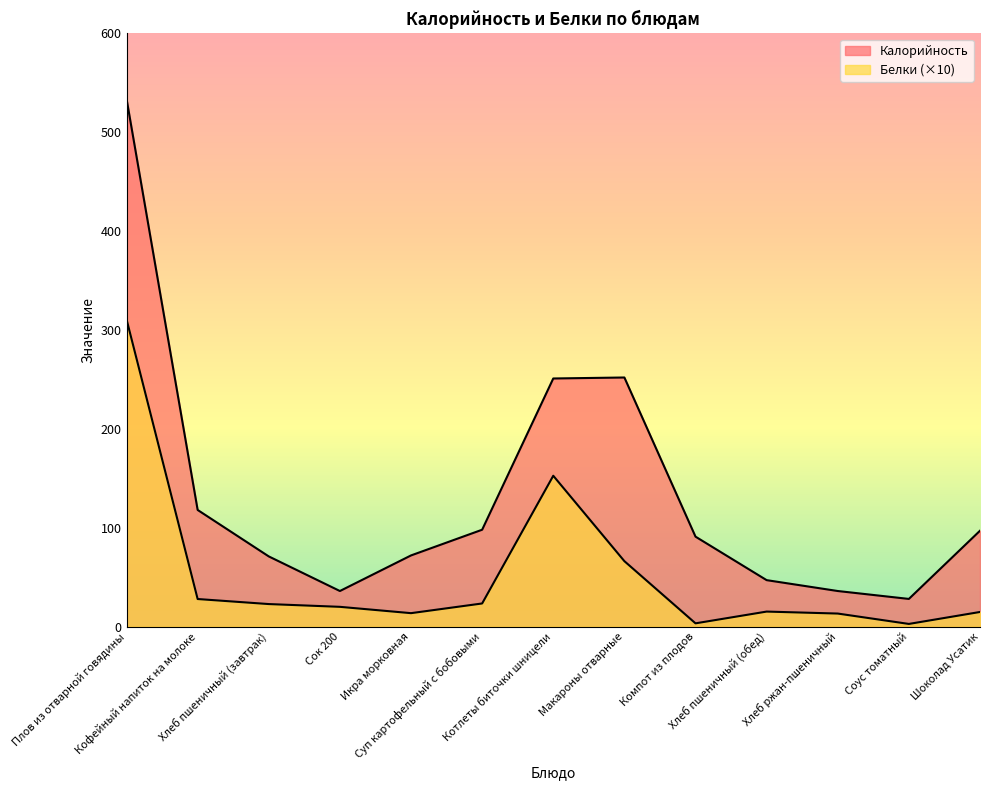

What is the sum of the Белки values at Шоколад Усатик and Хлеб пшеничный (завтрак)?

37.6